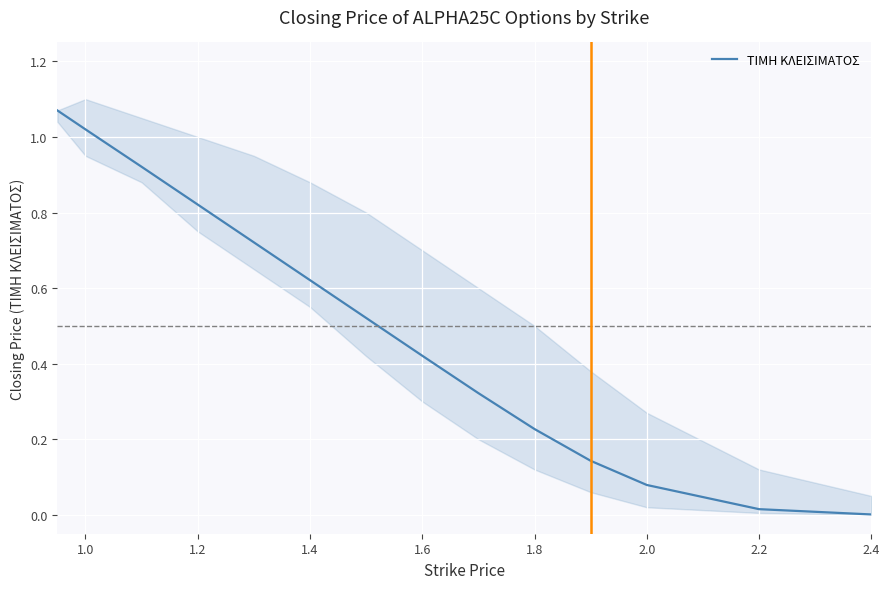

The ΤΙΜΗ ΚΛΕΙΣΙΜΑΤΟΣ series shows 0.3 at 1.0. True or false?

False